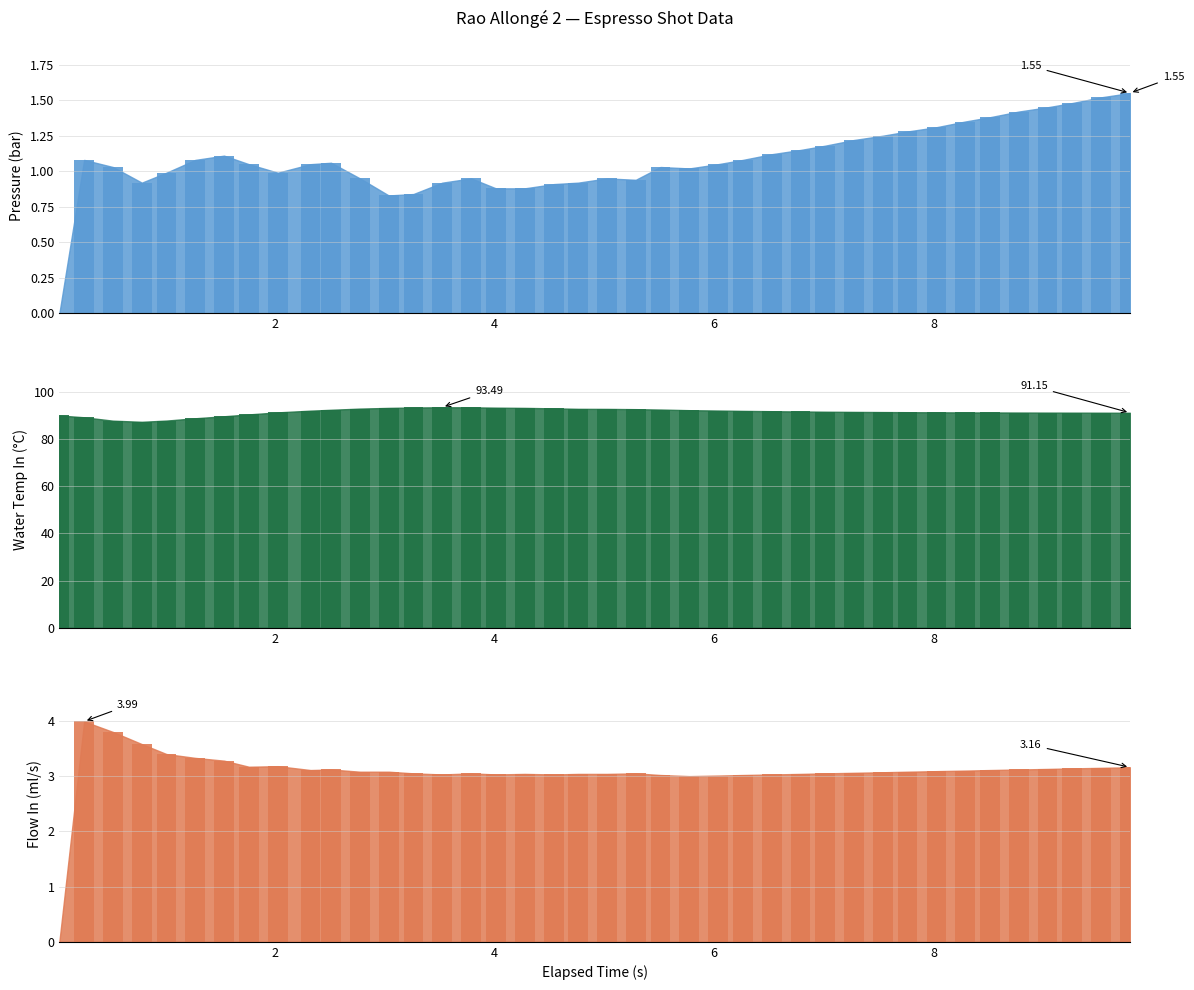

How many data points in Flow In (ml/s) bar are less than 3?

1